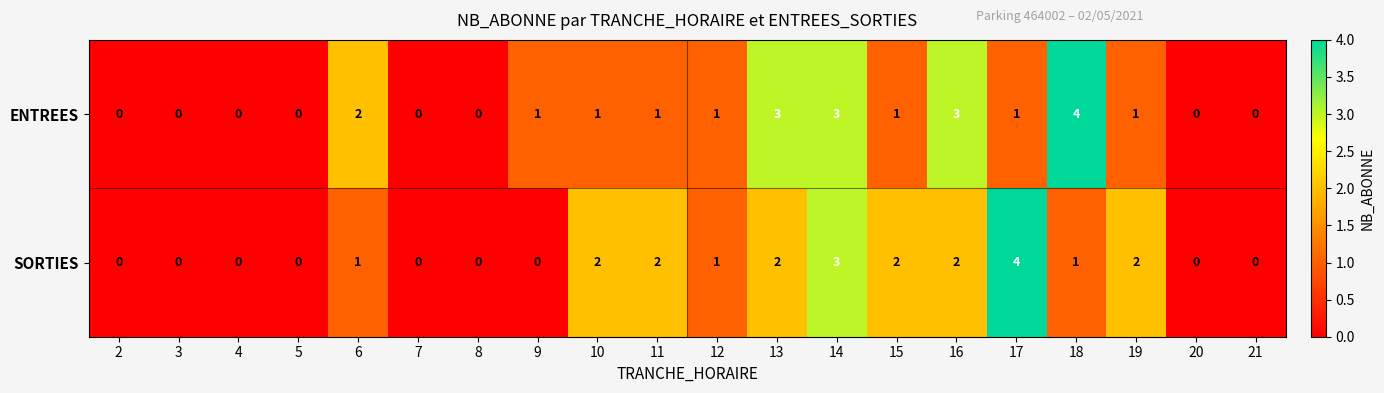

The ENTREES series shows 6 at 18. True or false?

False